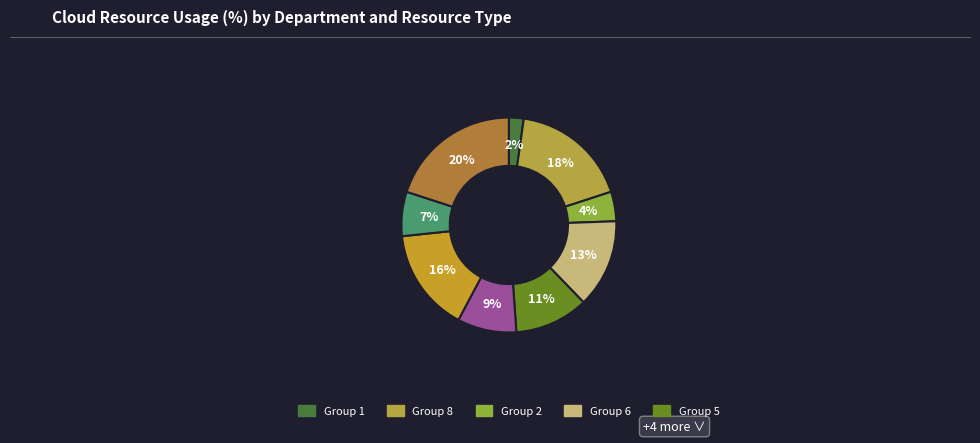

How many slices are in this pie chart?

9